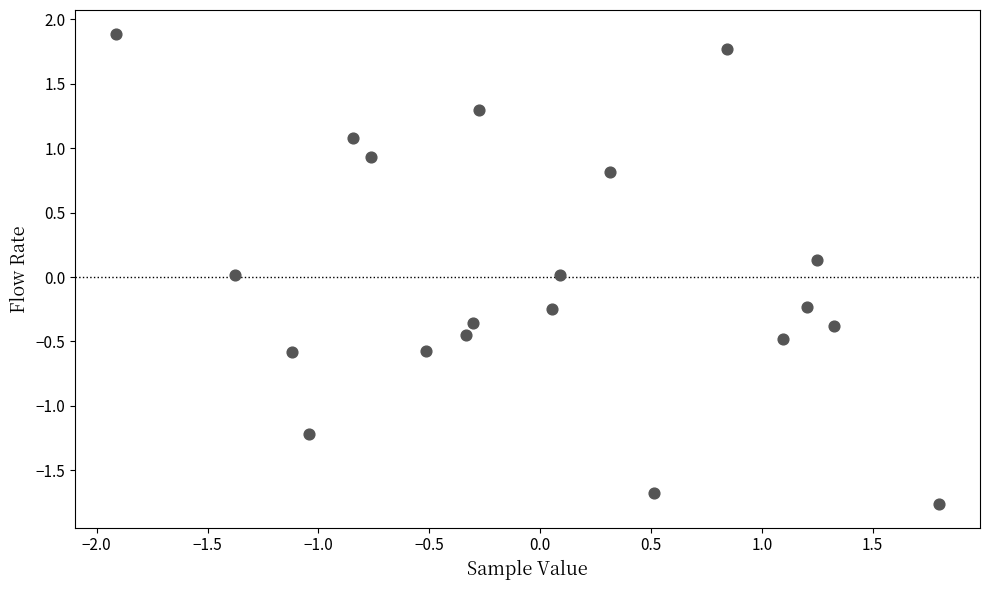

What is the range of Y values (max minus min)?

3.7